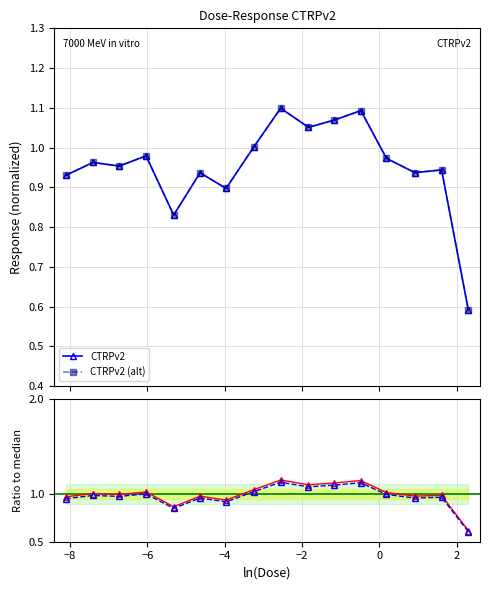

Reading left to right, list all the values displayed in this chart.

CTRPv2: 1.0	1.0	1.0	1.0	0.9	1.0	0.9	1.0	1.1	1.1	1.1	1.1	1.0	1.0	1.0	0.6
CTRPv2 (alt): 0.9	1.0	1.0	1.0	0.8	0.9	0.9	1.0	1.1	1.1	1.1	1.1	1.0	0.9	0.9	0.6
CTRPv2 (norm): 1.0	1.0	1.0	1.0	0.8	1.0	0.9	1.0	1.1	1.1	1.1	1.1	1.0	1.0	1.0	0.6